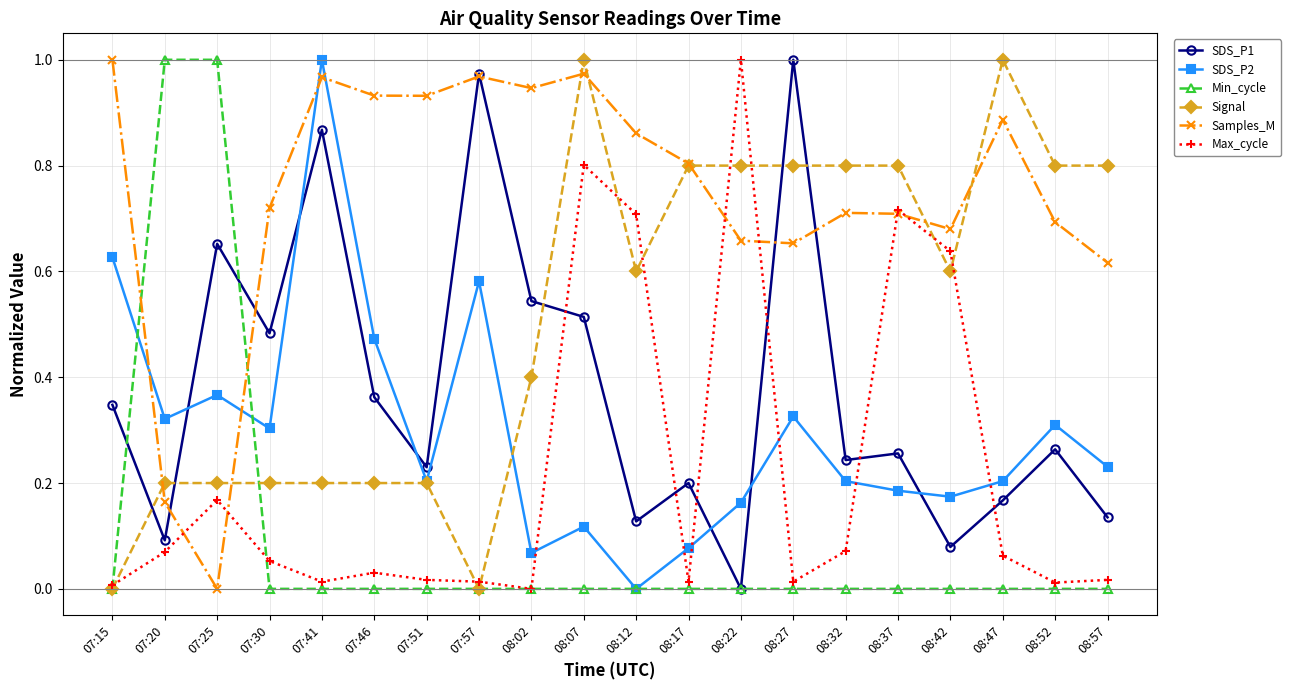

Where is the first local minimum for SDS_P2?

07:20